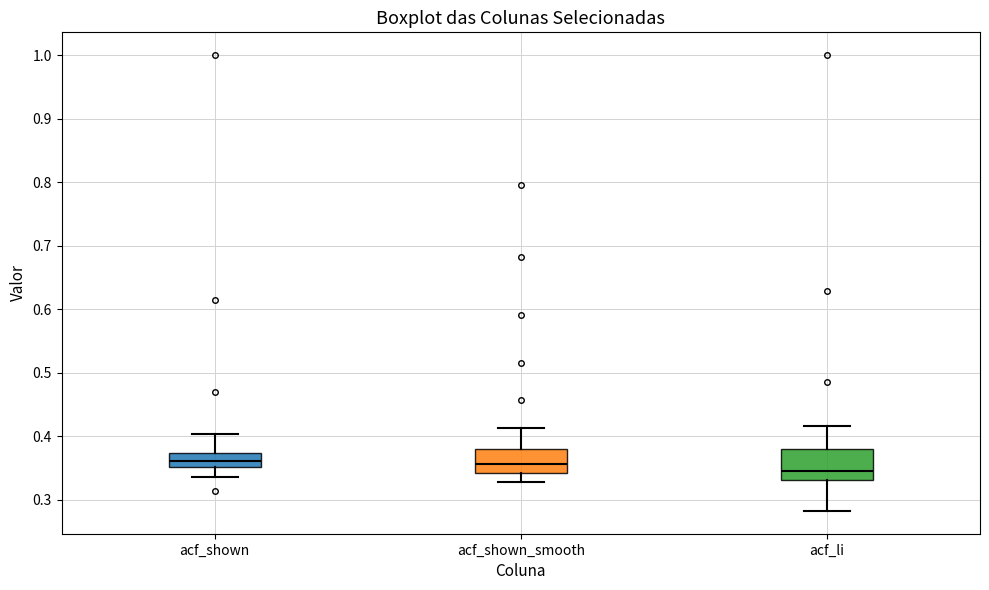

Comparing the boxes themselves (not the whiskers), which one is the tallest?

acf_li